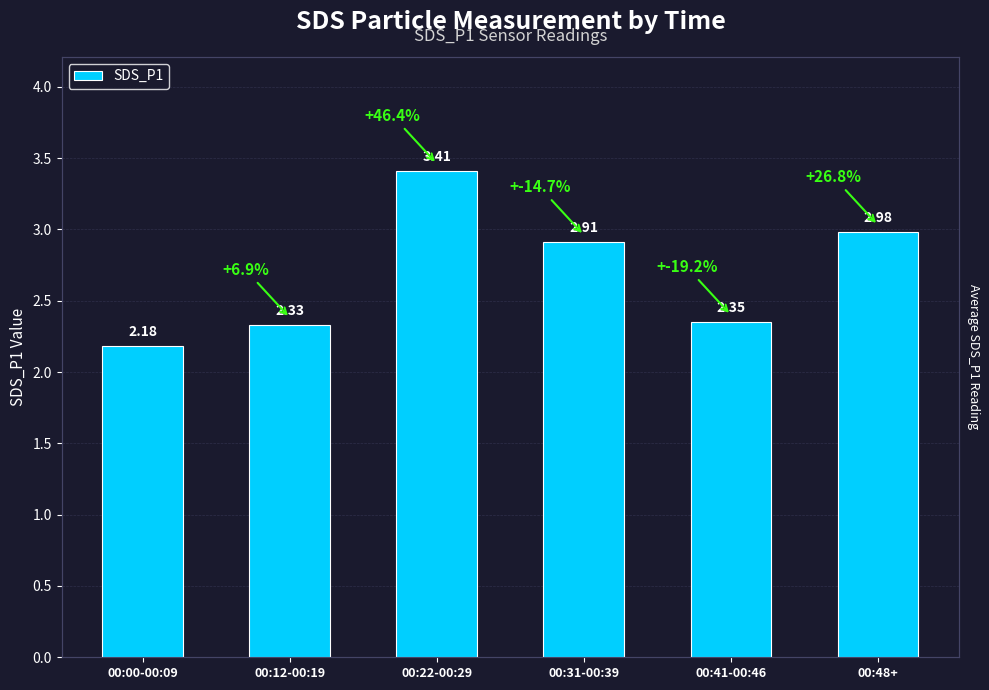

What is the label of the 5th bar from the left?

00:41-00:46